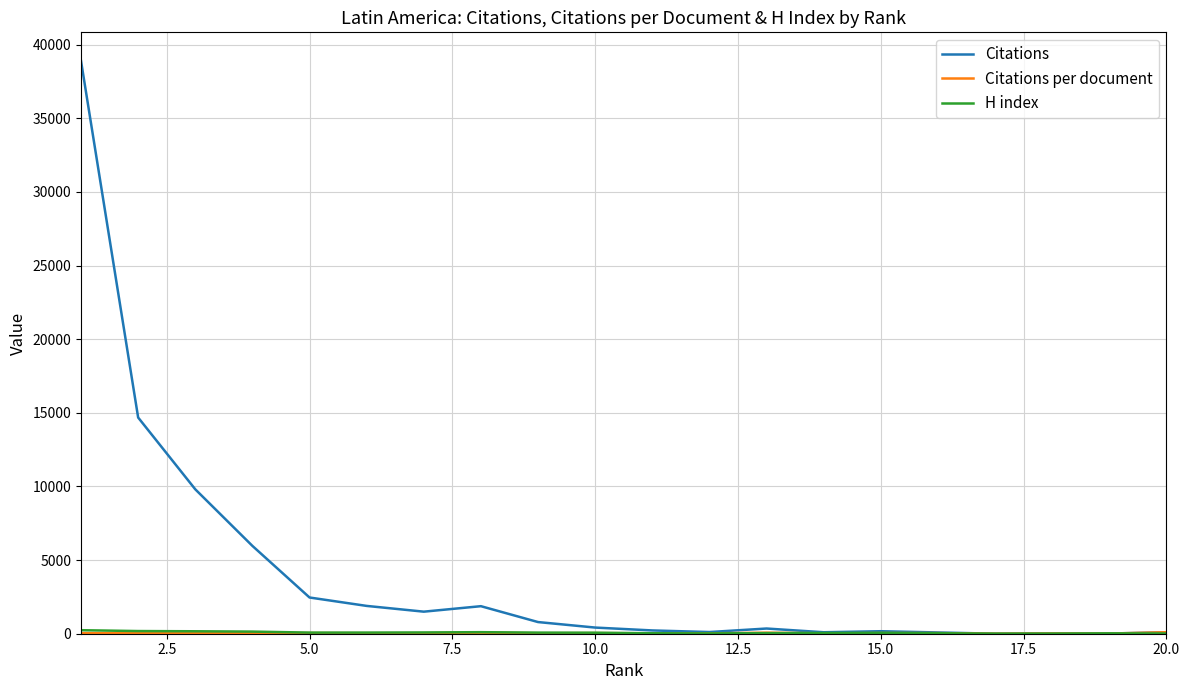

What is the maximum value shown in the chart?

38898.0